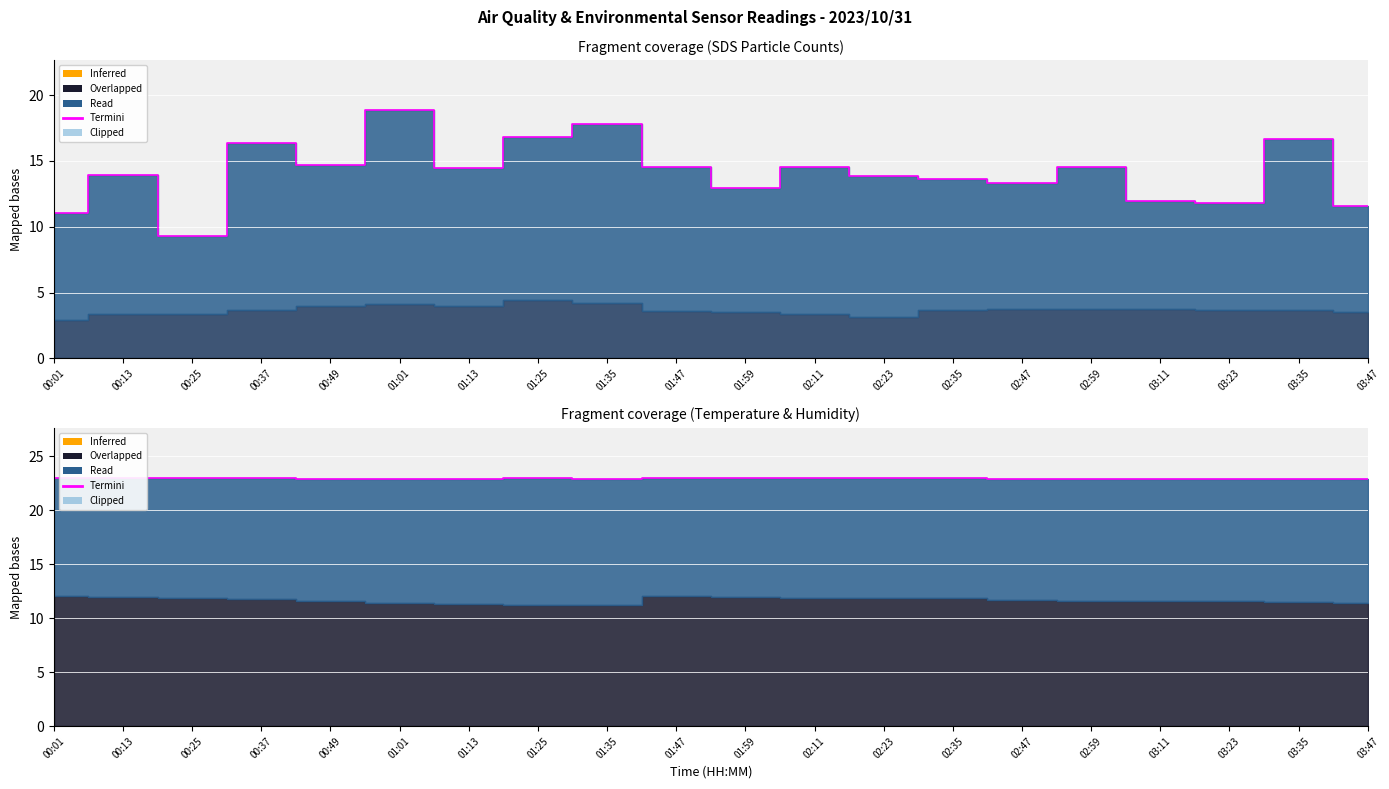

Reading left to right, what are all the values shown in this chart?

23.0	23.0	23.0	23.0	22.9	22.9	22.9	23.0	22.9	23.0	23.0	23.0	23.0	23.0	22.9	22.9	22.8	22.9	22.8	22.9